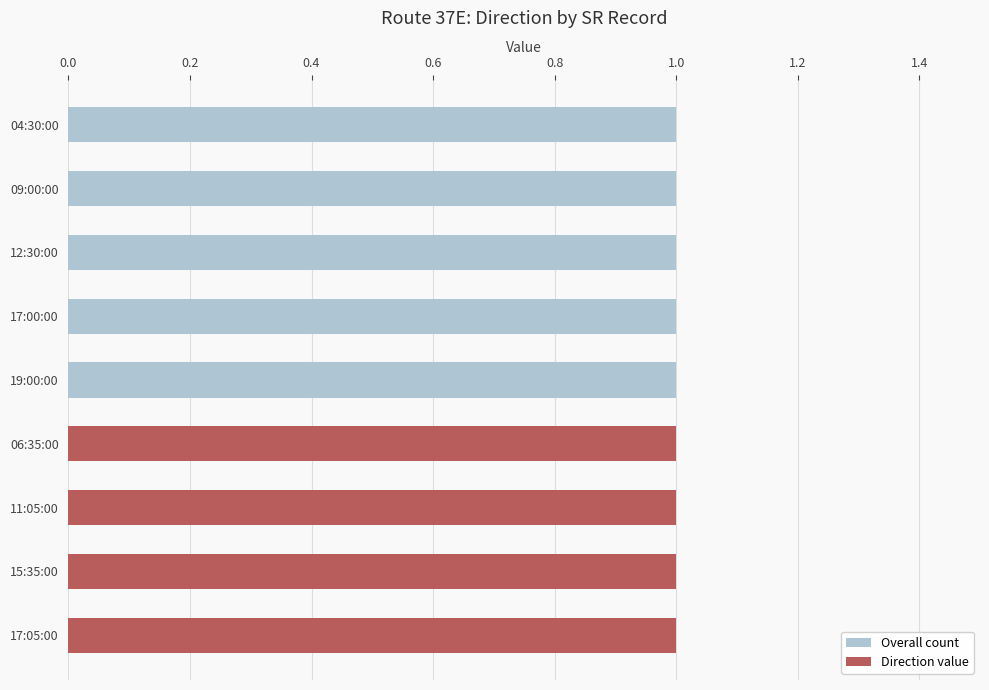

At how many categories does at least one series exceed 0?

9